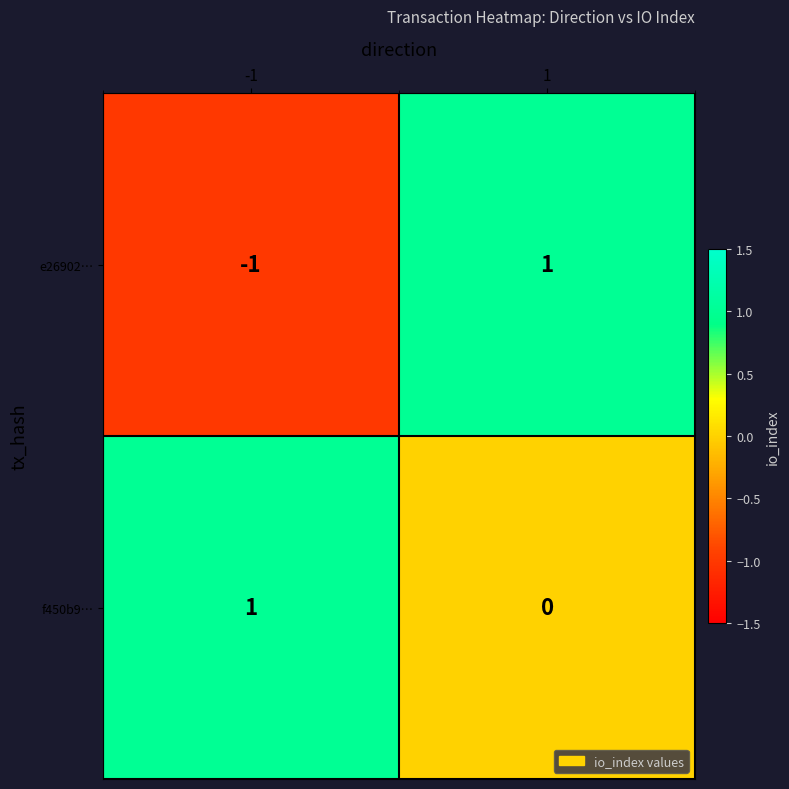

Reading right to left, extract all data points from this chart.

e26902…: 1	-1
f450b9…: 0	1